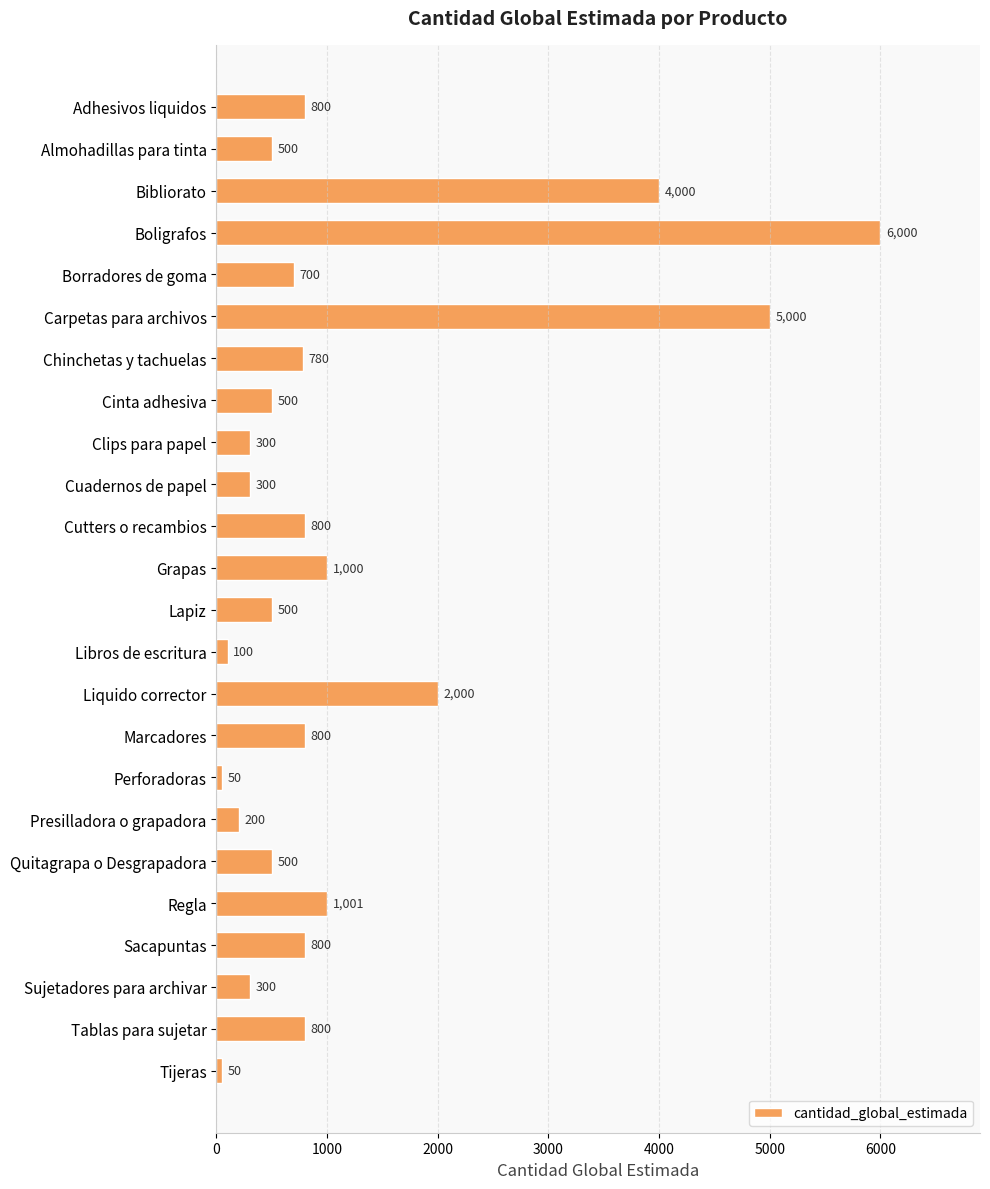

Which has a higher value, Adhesivos liquidos or Borradores de goma?

Adhesivos liquidos